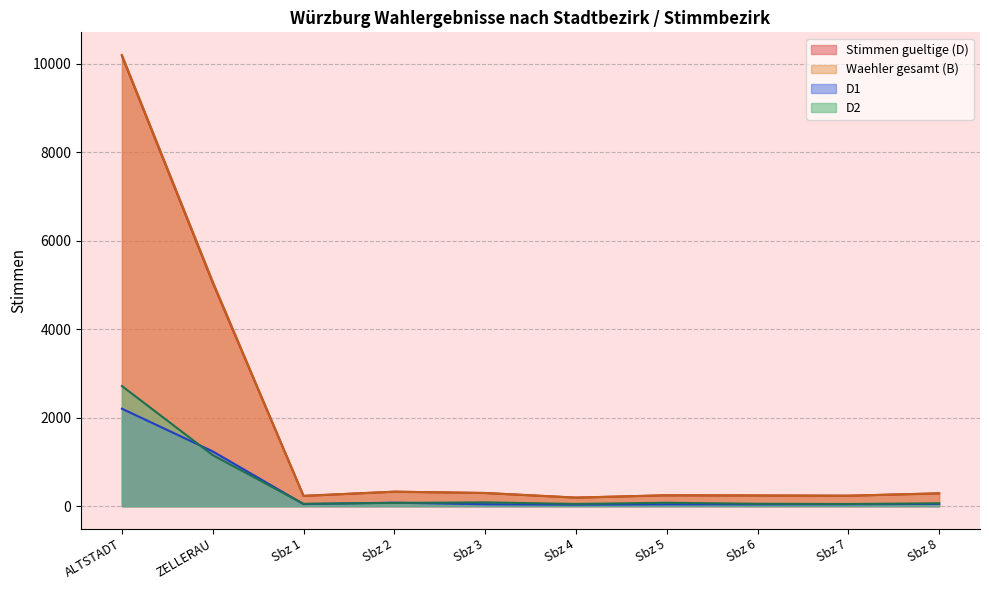

How many data points in D1 are less than 72?

8